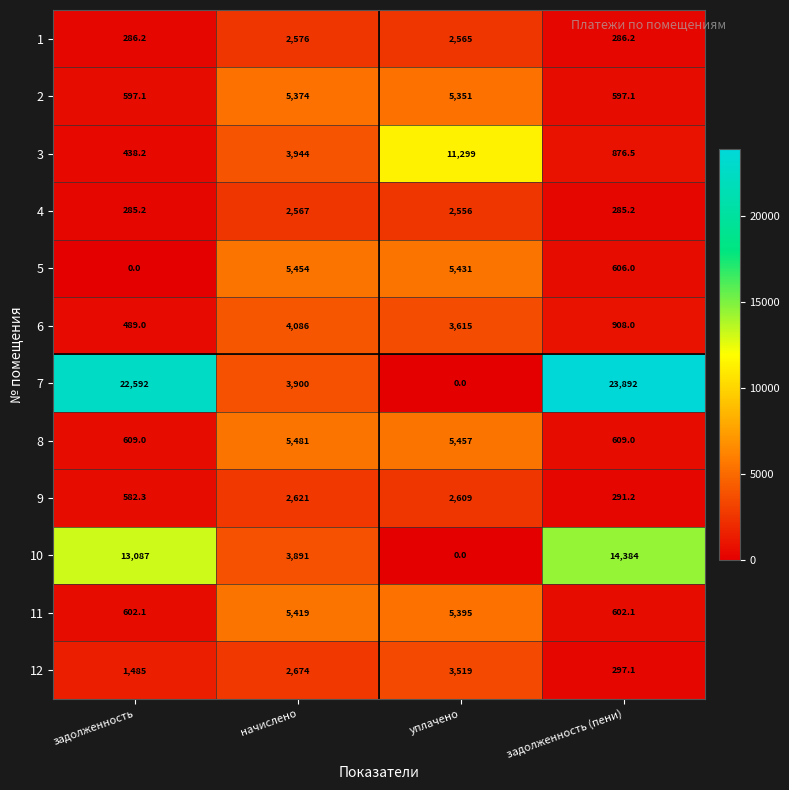

At how many categories does at least one series exceed 3062?

4